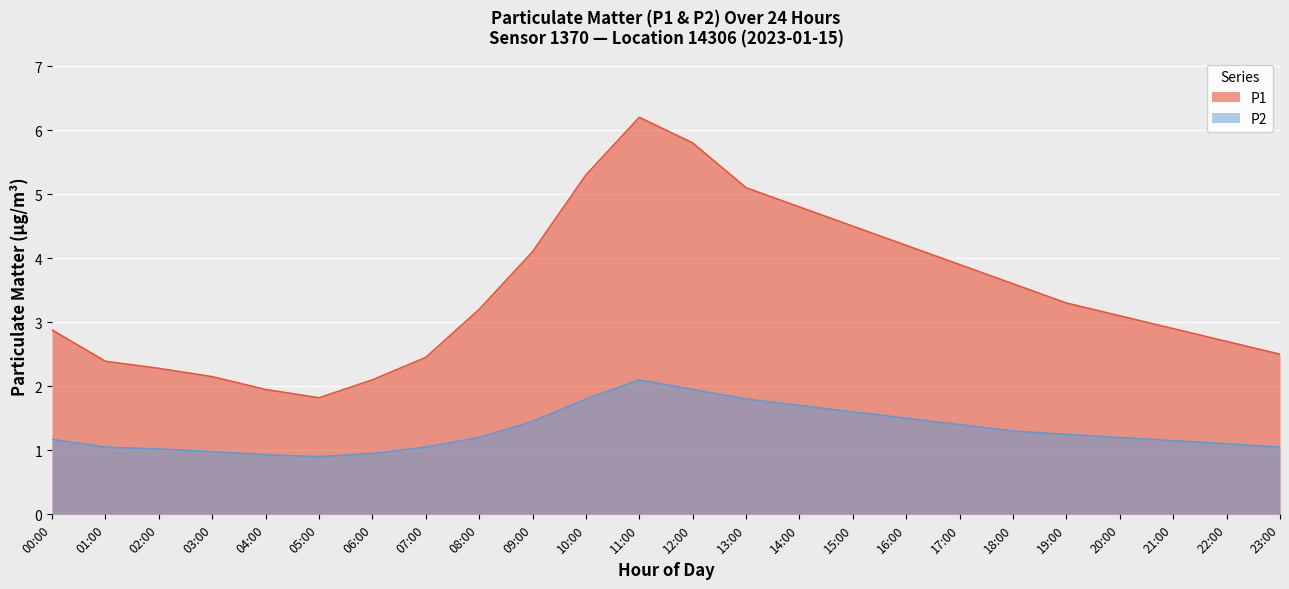

Reading left to right, transcribe all the data shown in this chart.

P1: 2.9	2.4	2.3	2.1	1.9	1.8	2.1	2.5	3.2	4.1	5.3	6.2	5.8	5.1	4.8	4.5	4.2	3.9	3.6	3.3	3.1	2.9	2.7	2.5
P2: 1.2	1.1	1.0	1.0	0.9	0.9	0.9	1.1	1.2	1.4	1.8	2.1	1.9	1.8	1.7	1.6	1.5	1.4	1.3	1.2	1.2	1.1	1.1	1.1